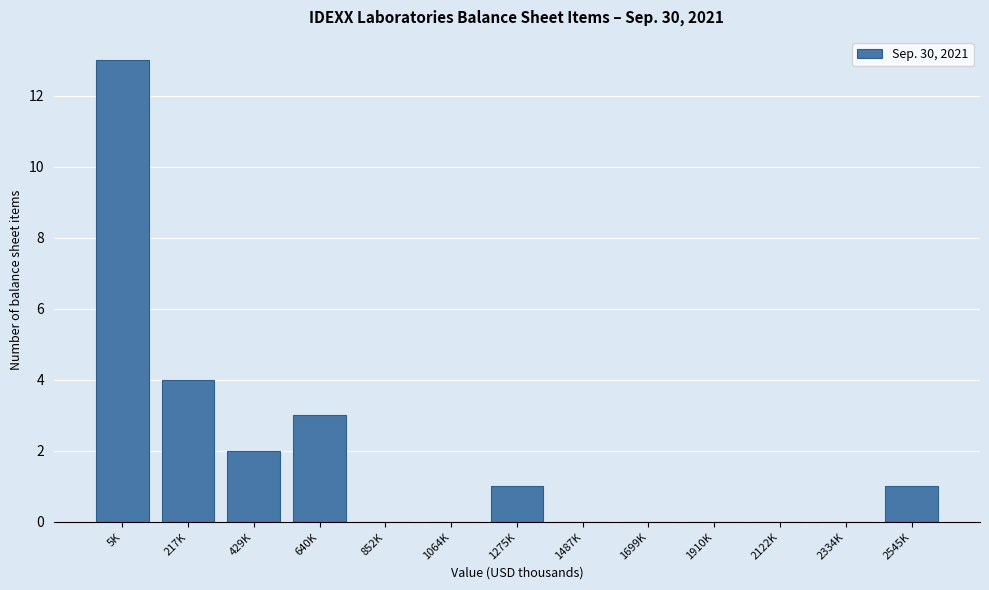

Reading left to right, extract all data points from this chart.

5K=13	217K=4	429K=2	640K=3	852K=0	1064K=0	1275K=1	1487K=0	1699K=0	1910K=0	2122K=0	2334K=0	2545K=1